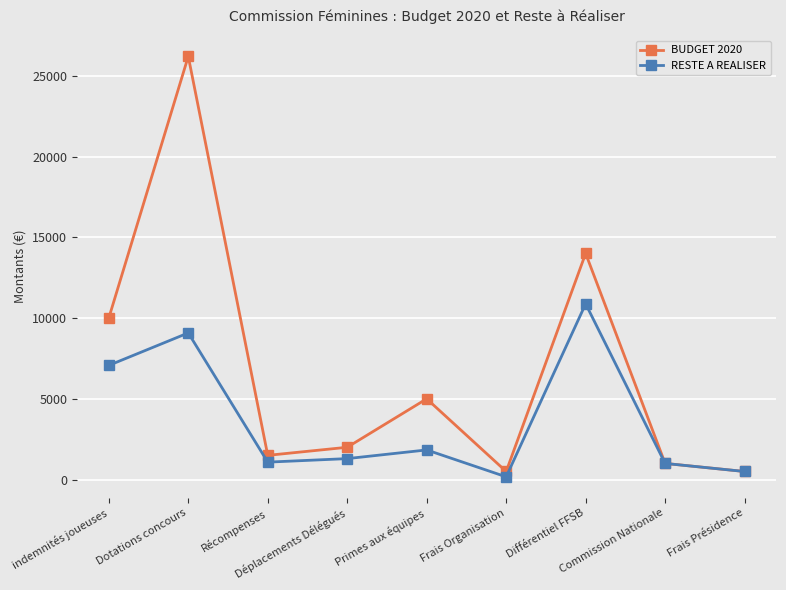

Read the RESTE A REALISER value at Déplacements Délégués.

1298